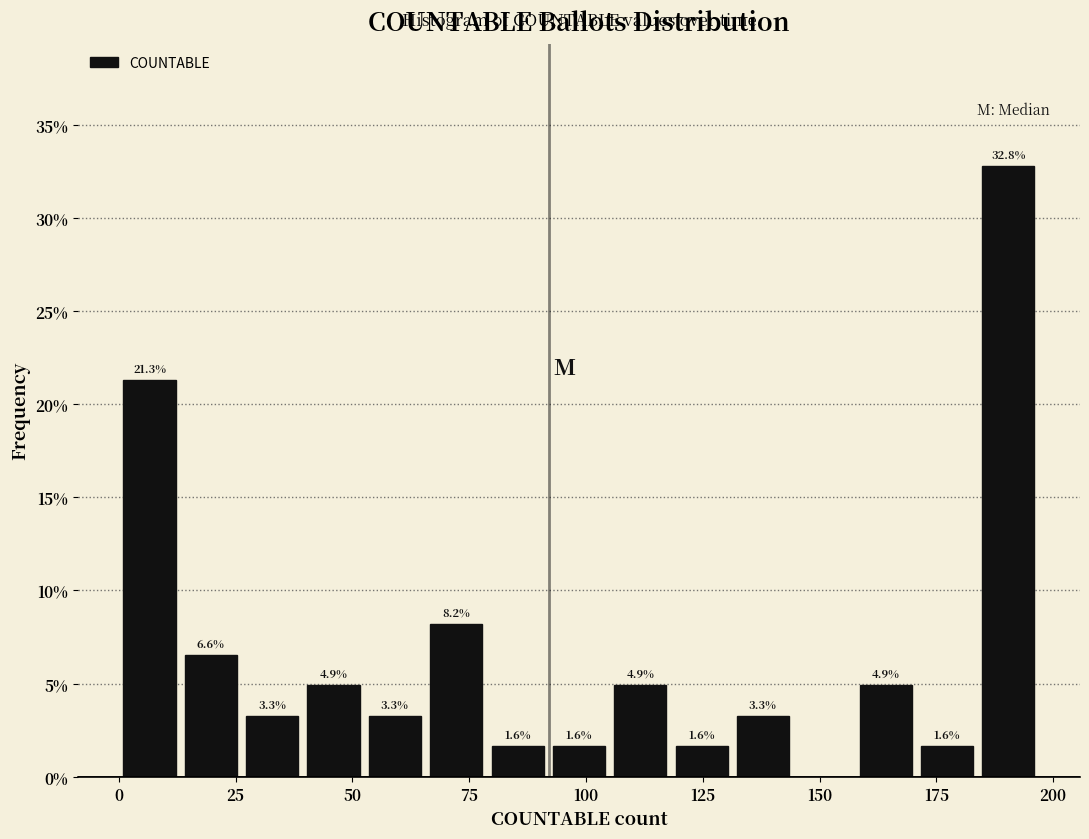

Read against the x-axis, roughly where is the centre of the tallest bar?

190